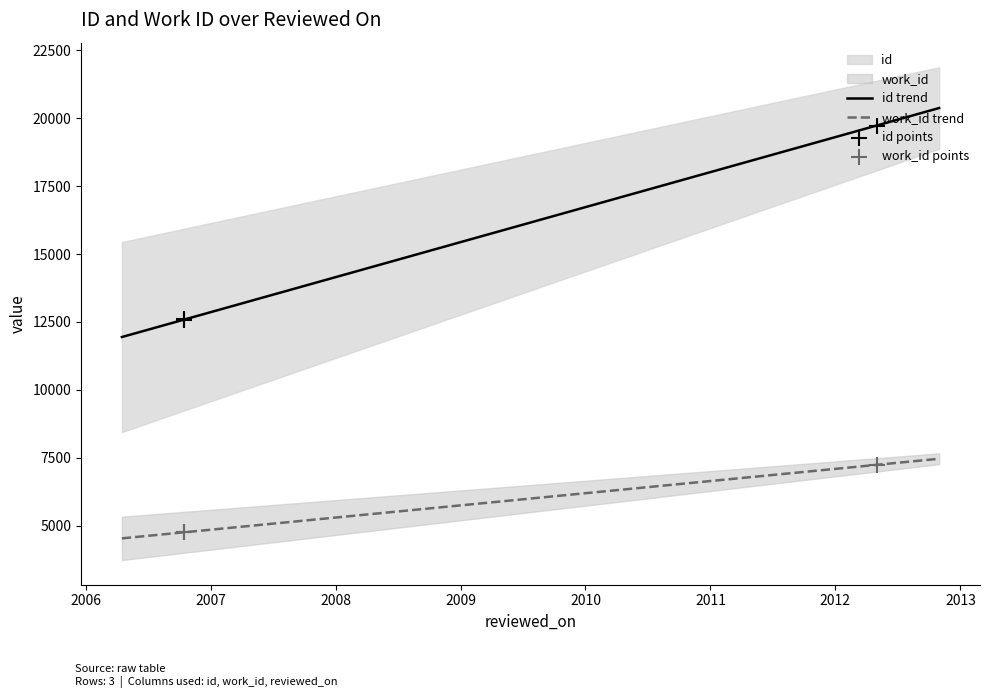

Which series has the largest total across all categories?

id